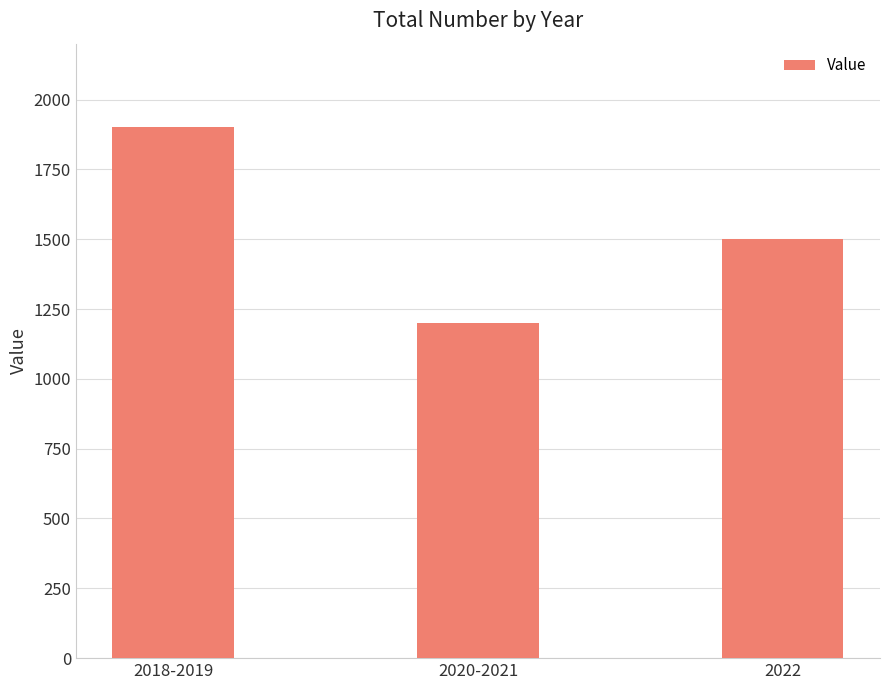

Reading left to right, extract all data points from this chart.

1900	1200	1500